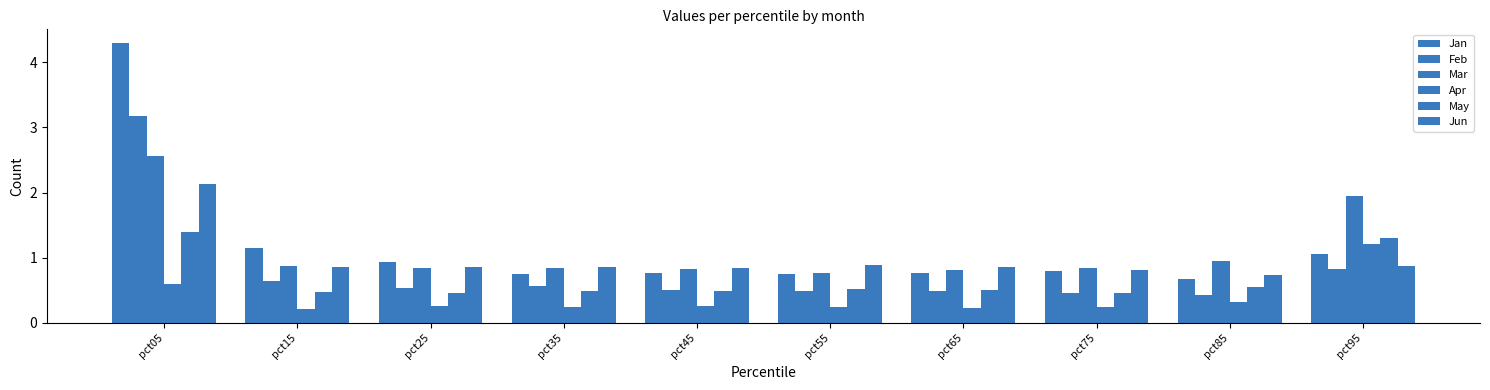

Is it true that Feb equals 0.6 at pct35?

True